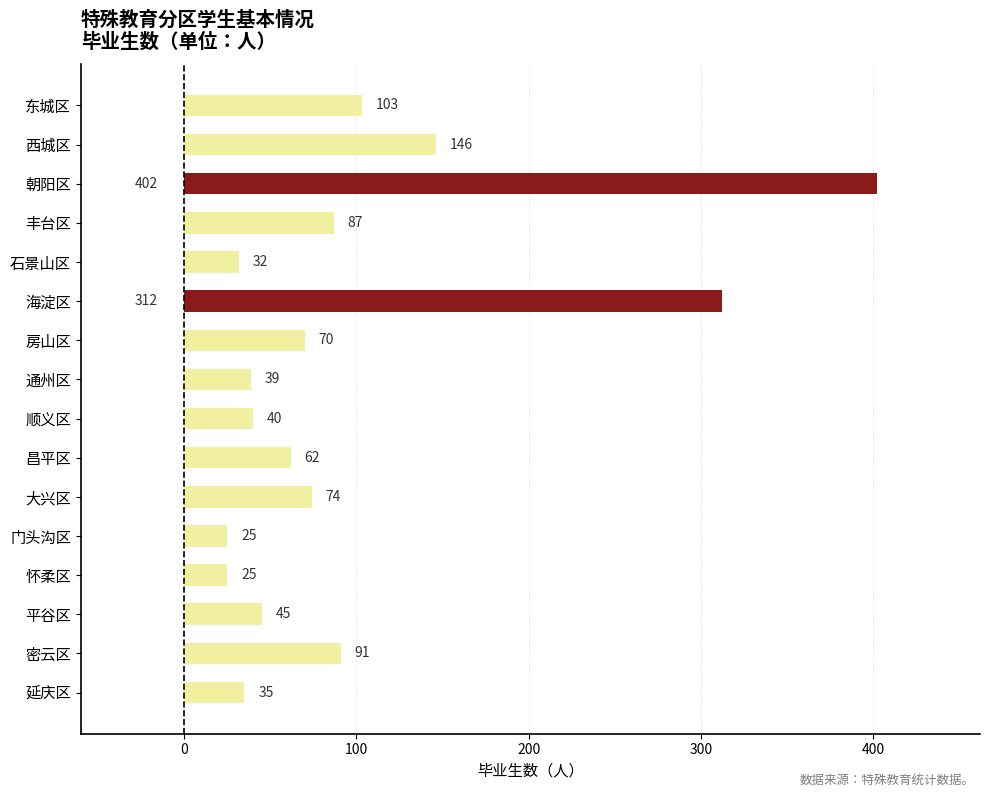

The chart shows a value of 45 at 平谷区. True or false?

True